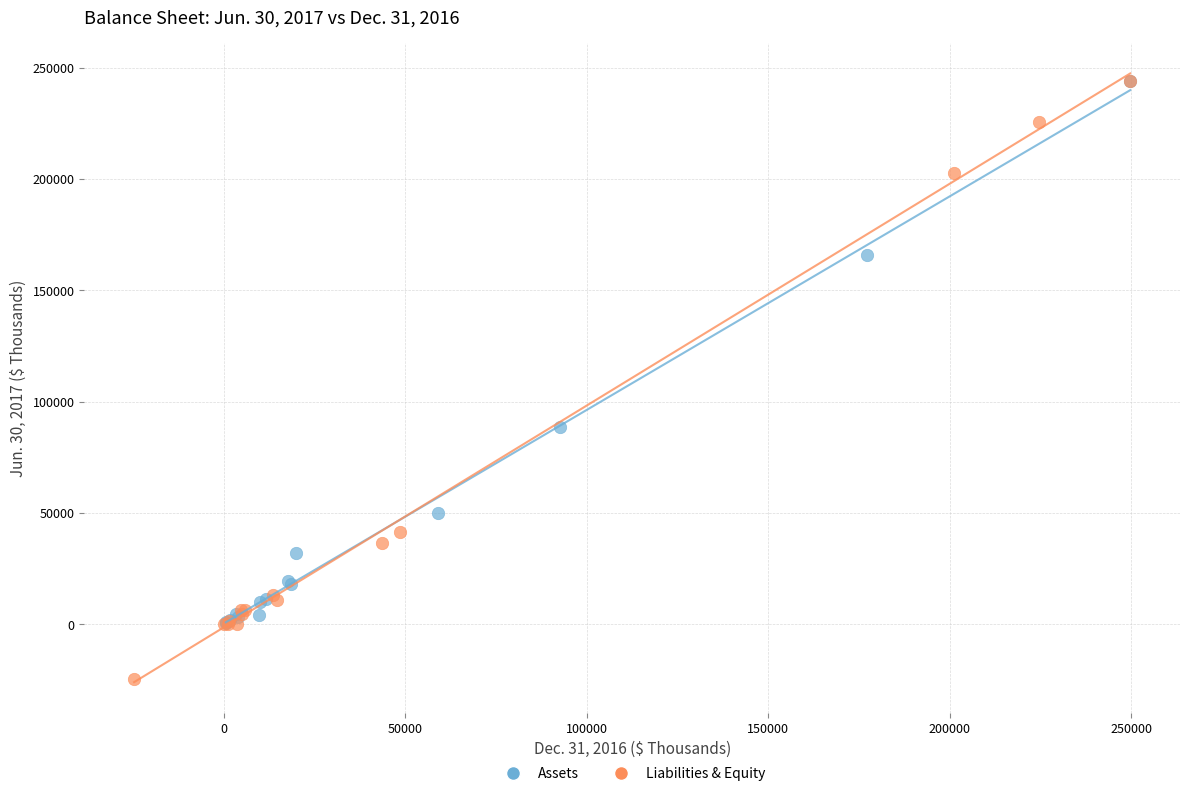

Which series reaches the minimum Y coordinate?

Liabilities & Equity